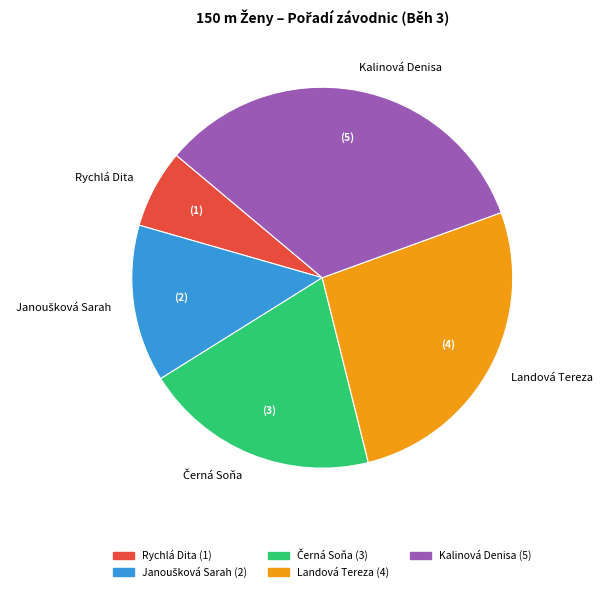

Combined, do Rychlá Dita and Landová Tereza account for over 50%?

No